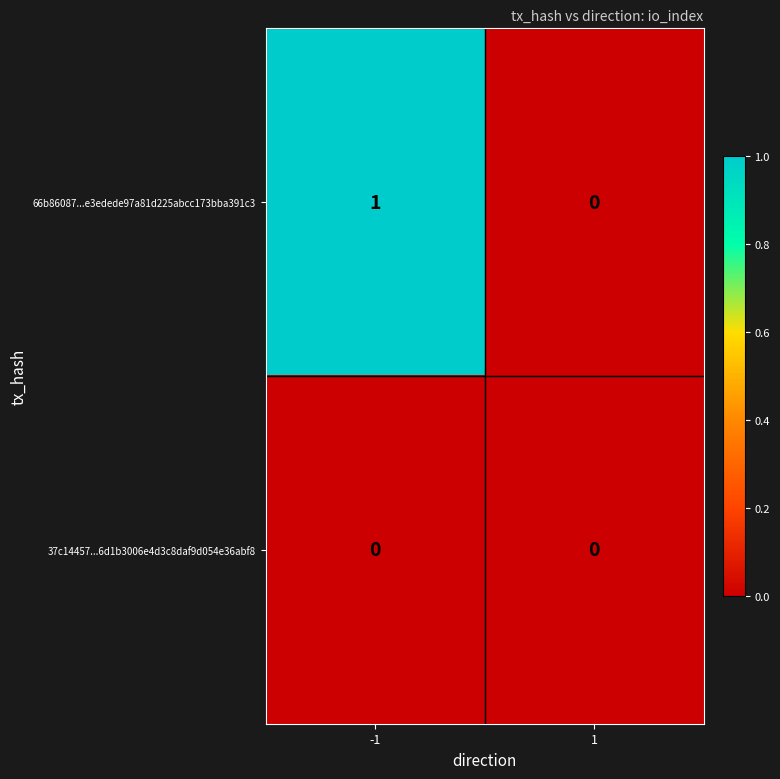

At which category is the sum across all series the highest?

-1